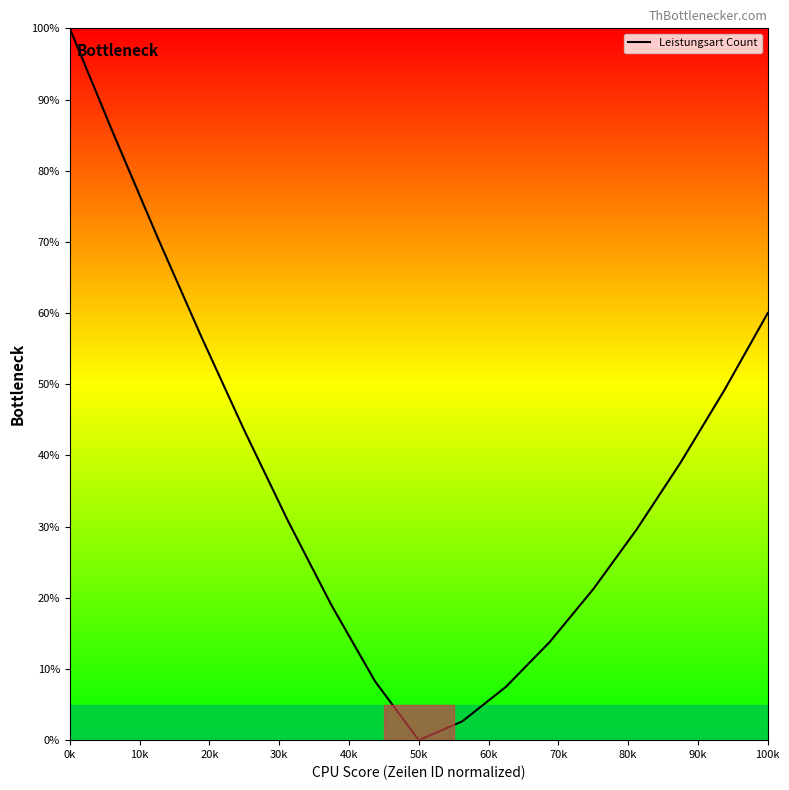

What is the average value?

37.5